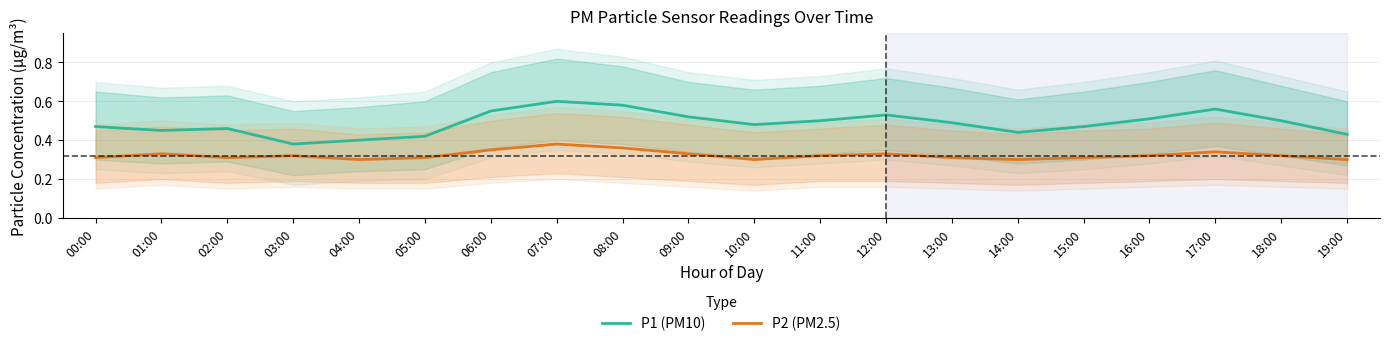

What is the value of the P1 (PM10) point at the 20th from the left?

0.4